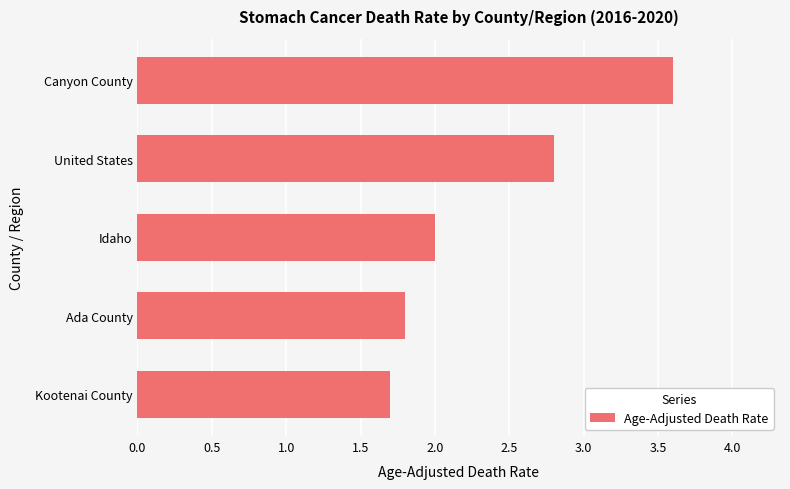

What is the maximum value shown in the chart?

3.6